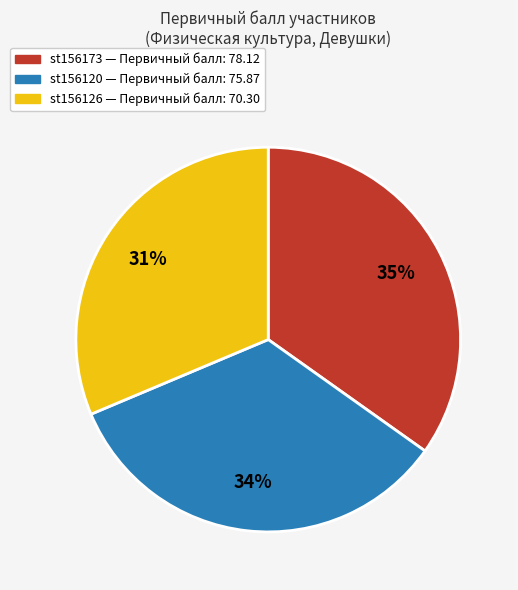

To the nearest percent, what portion does st156173 — Первичный балл: 78.12 represent?

35%